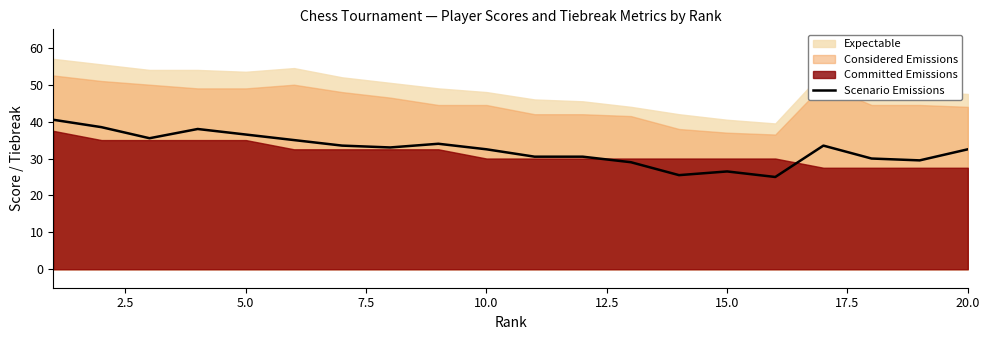

What is the lowest value of the Scenario Emissions series?

25.0